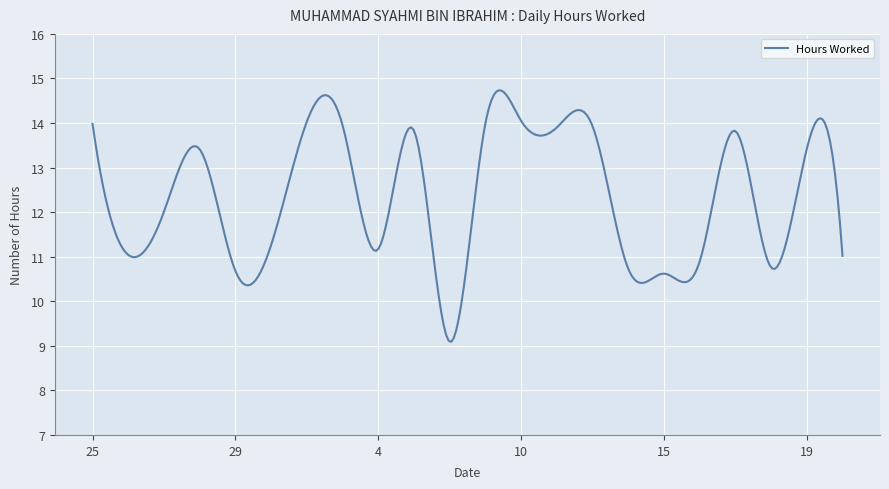

What is the maximum value shown in the chart?

14.7